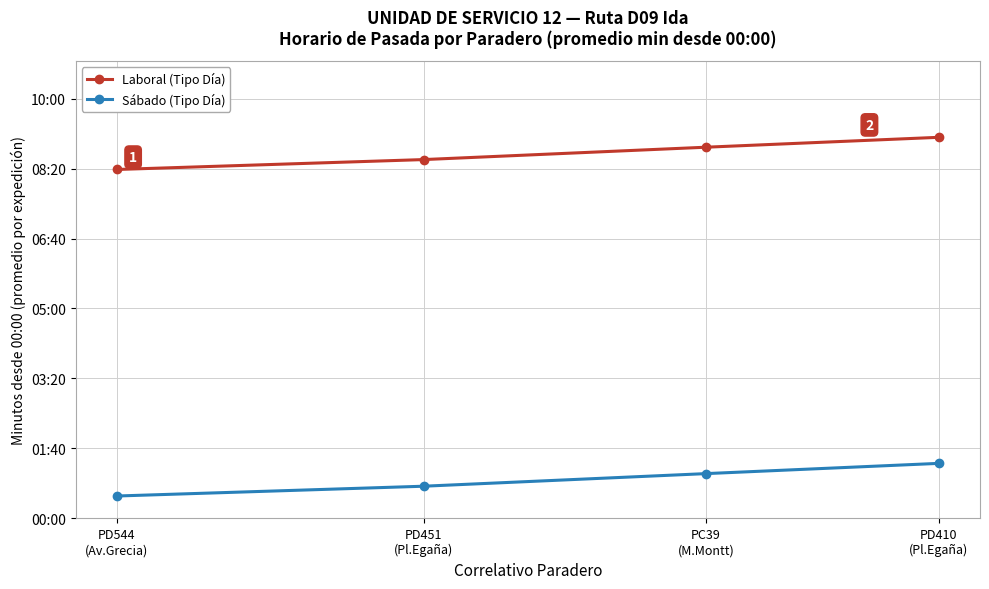

What is the label of the 2nd point from the left?

PD451
(Pl.Egaña)